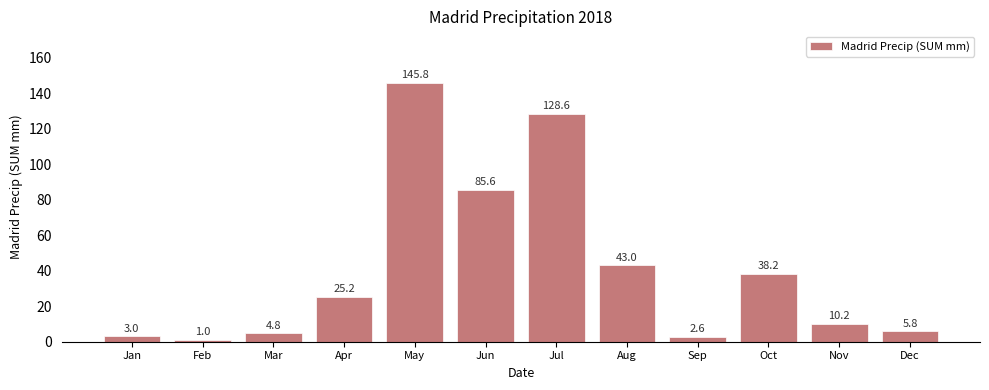

What is the greatest value displayed?

145.8